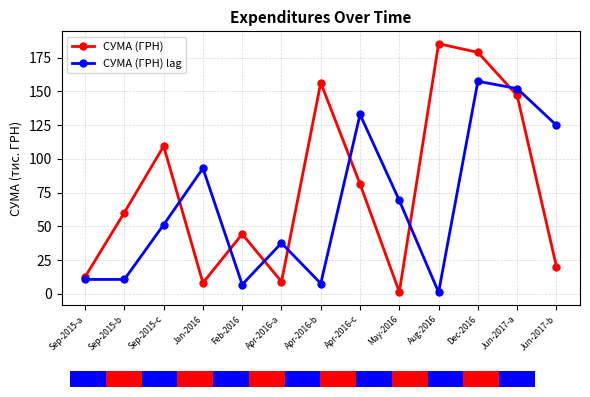

Reading right to left, what are all the values shown in this chart?

СУМА (ГРН): Jun-2017-b=20.2	Jun-2017-a=147.0	Dec-2016=179.0	Aug-2016=185.4	May-2016=1.3	Apr-2016-c=81.4	Apr-2016-b=156.4	Apr-2016-a=9.0	Feb-2016=44.3	Jan-2016=8.1	Sep-2015-c=109.5	Sep-2015-b=60.2	Sep-2015-a=12.5
СУМА (ГРН) lag: Jun-2017-b=125.0	Jun-2017-a=152.1	Dec-2016=157.5	Aug-2016=1.1	May-2016=69.2	Apr-2016-c=133.0	Apr-2016-b=7.6	Apr-2016-a=37.7	Feb-2016=6.9	Jan-2016=93.1	Sep-2015-c=51.2	Sep-2015-b=10.7	Sep-2015-a=10.7